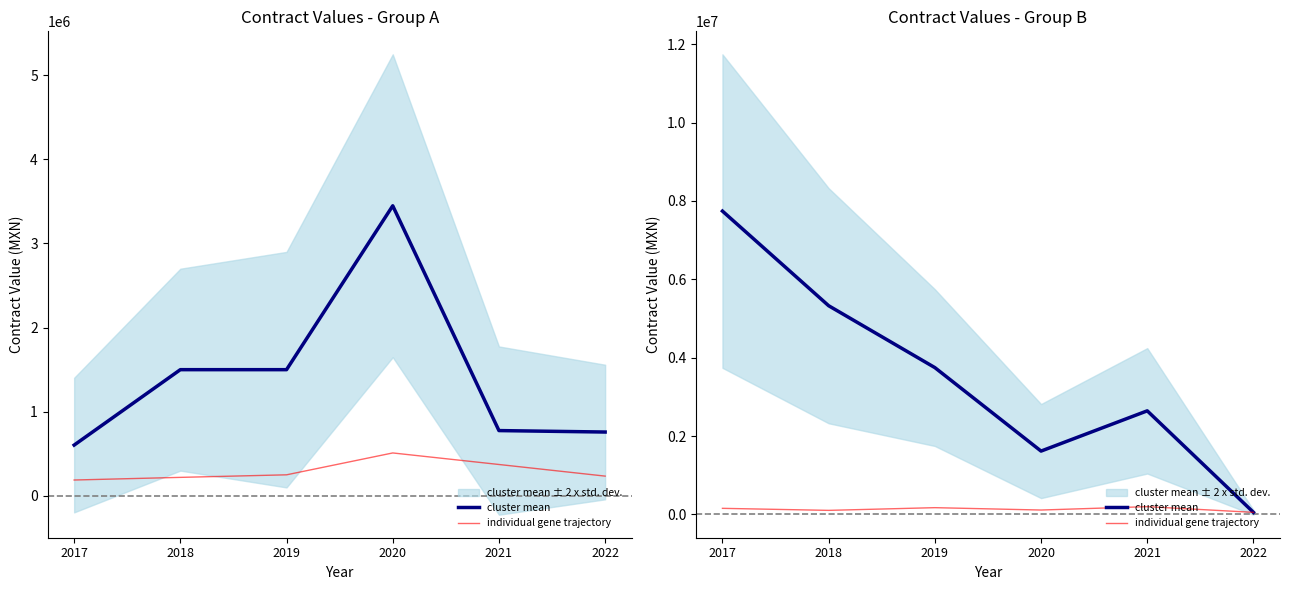

At which label does cluster mean first exceed 3746657?

2017